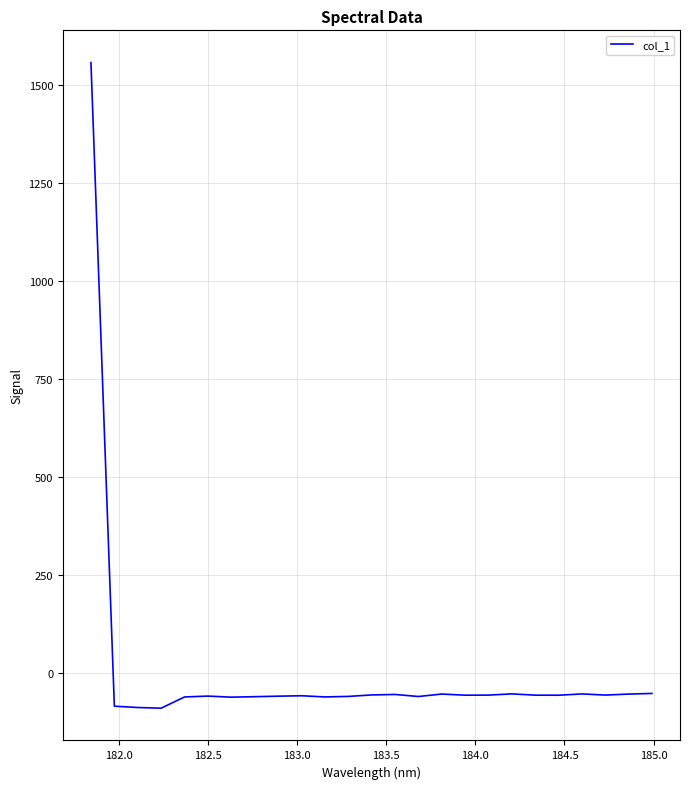

What is the maximum value shown in the chart?

1557.4